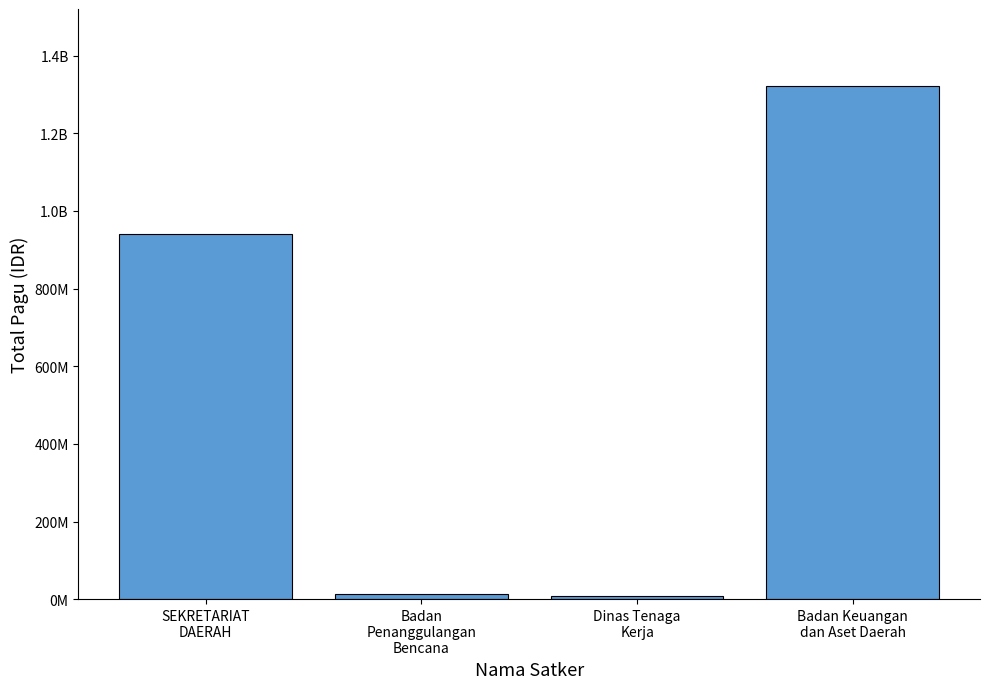

What is the smallest value displayed?

9740826